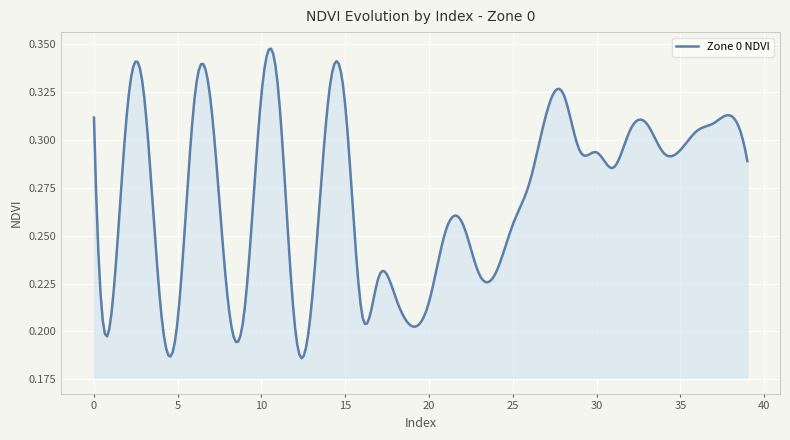

How many interior local valleys (lower than both neighbors) does the data have?

9